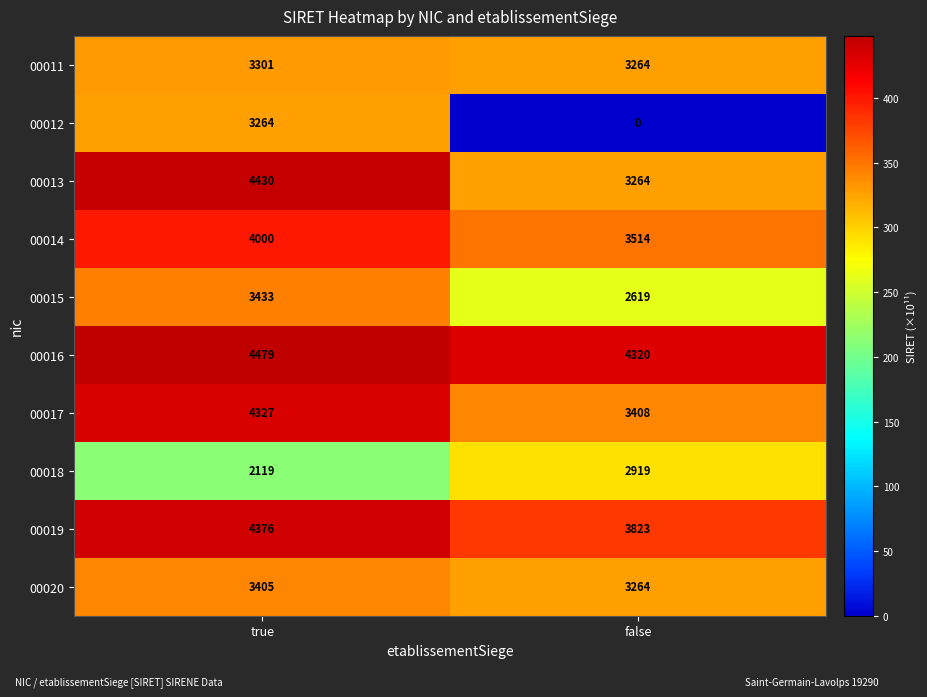

Which series changed the most between true and false?

00012